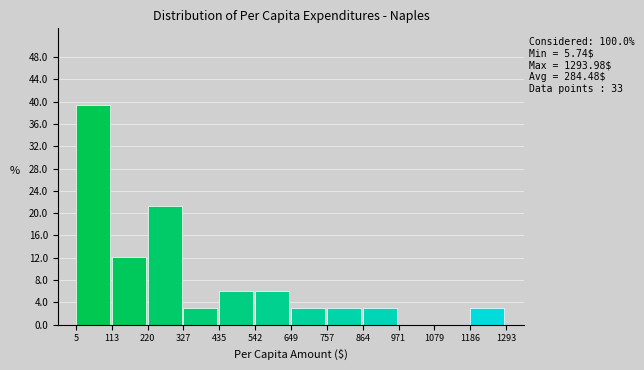

Which range on the x-axis has the tallest bar?

5 to 113